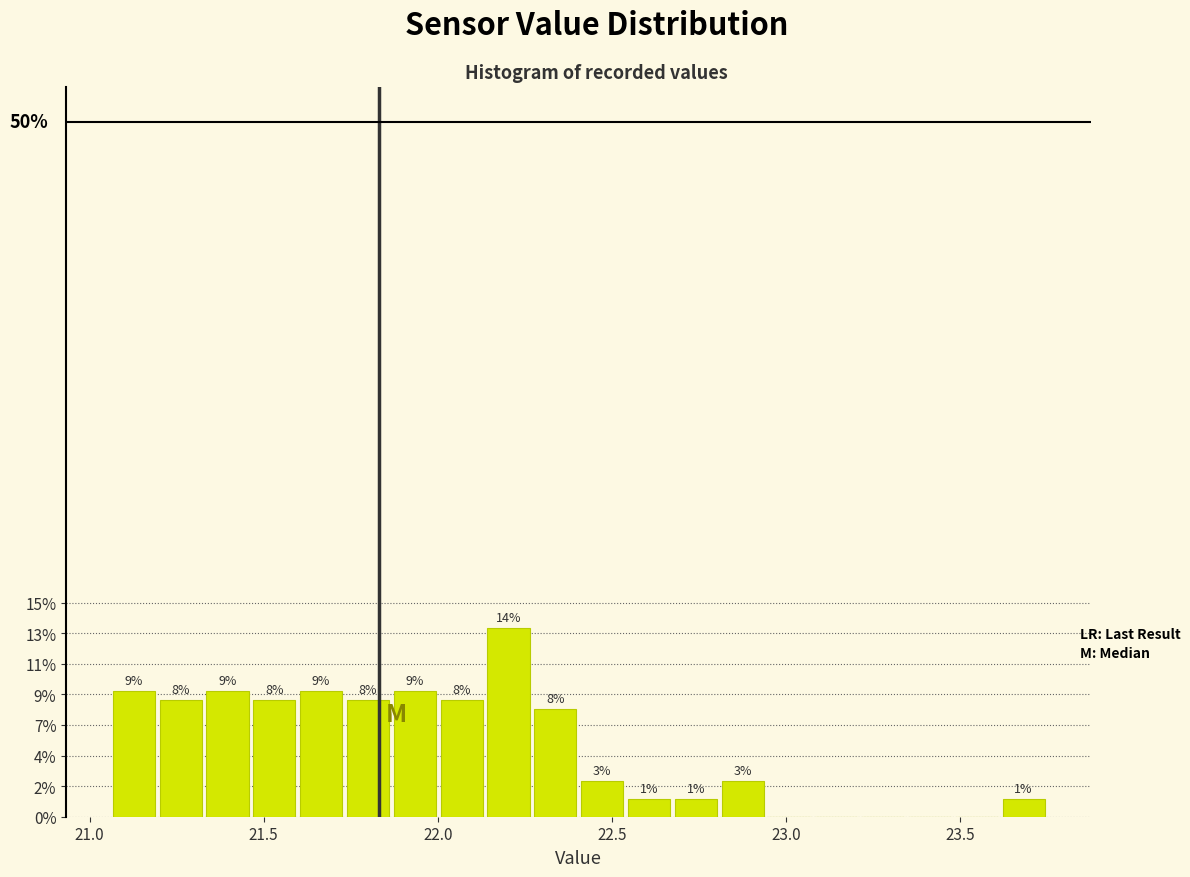

Around what value on the x-axis is the tallest bar? Give the approximate position of its centre, as read against the axis.

22.20